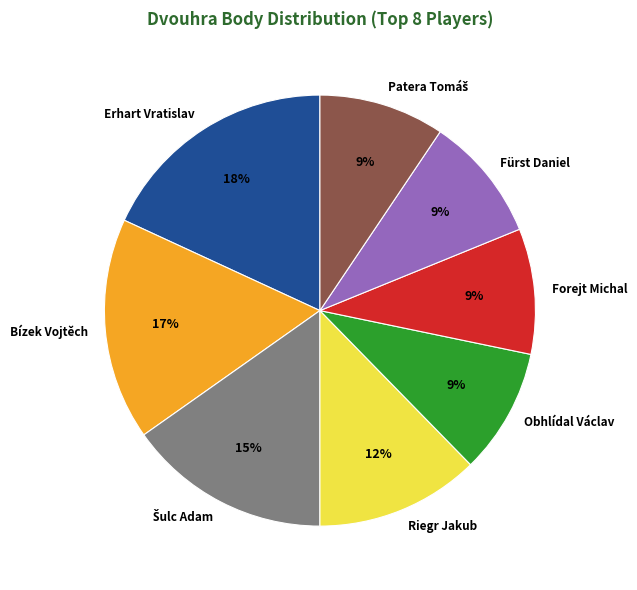

Do Riegr Jakub and Obhlídal Václav together represent more than half of the pie?

No